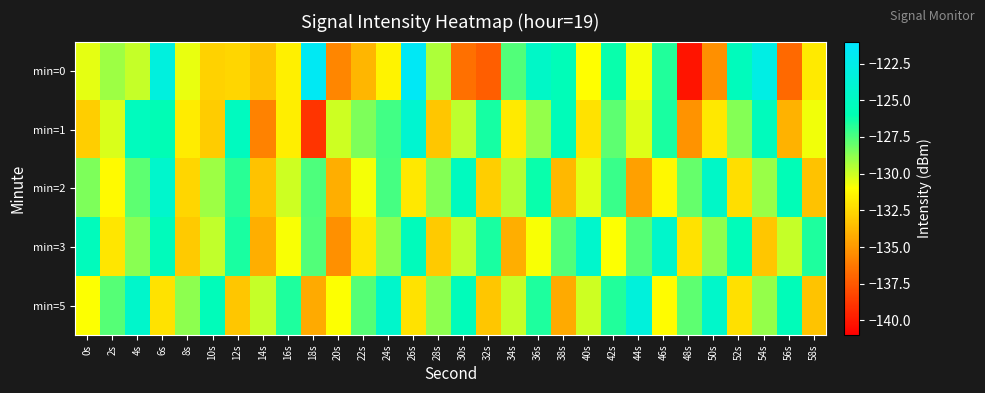

Between 6s and 10s, which series saw the biggest shift?

min=0